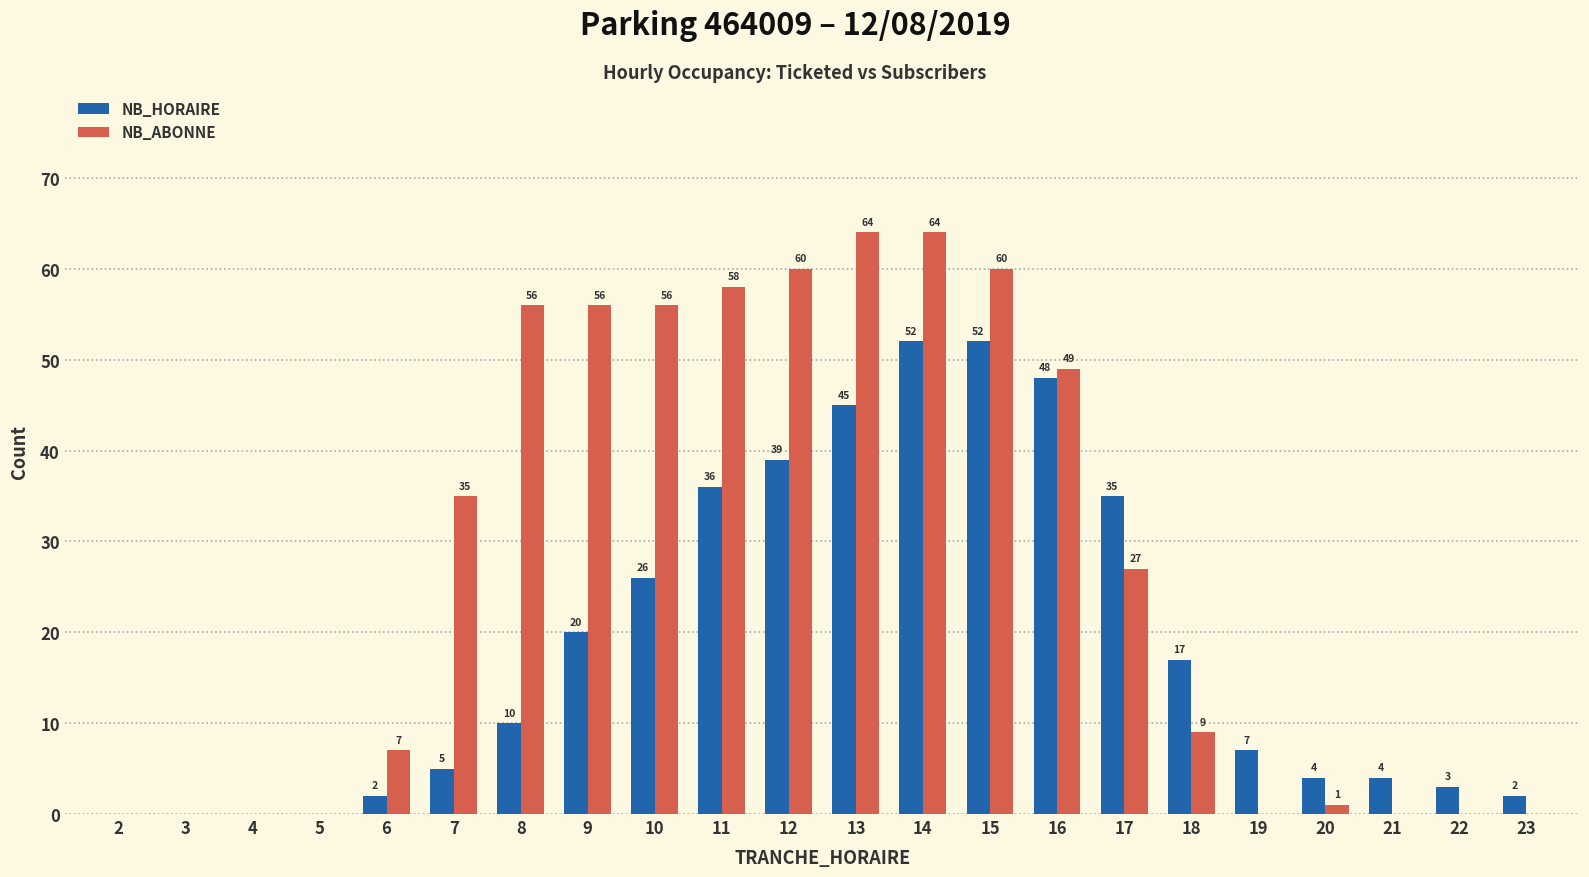

What are all the series names shown in the legend?

NB_HORAIRE, NB_ABONNE